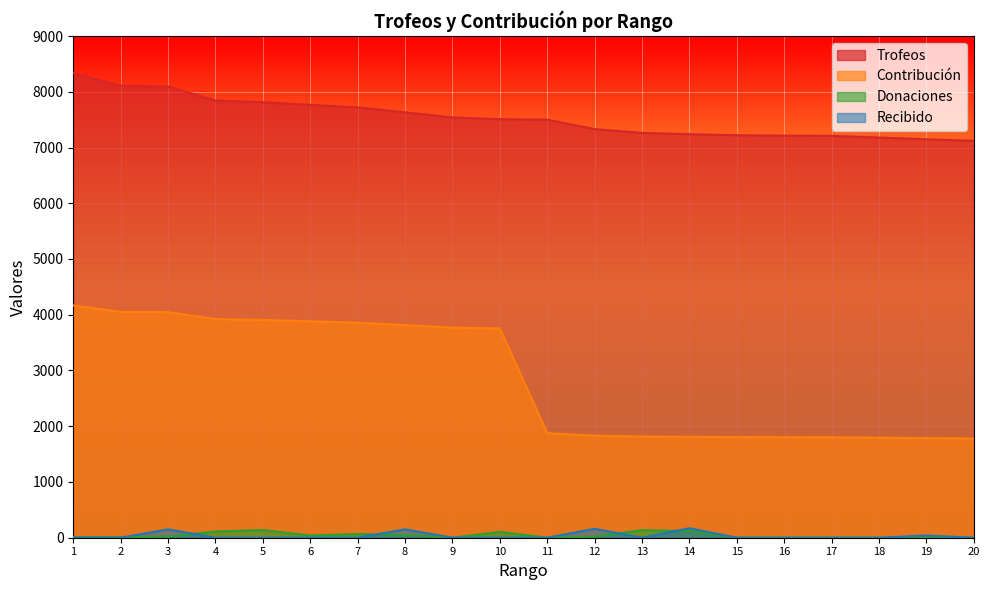

The Donaciones series shows 12 at 8. True or false?

False